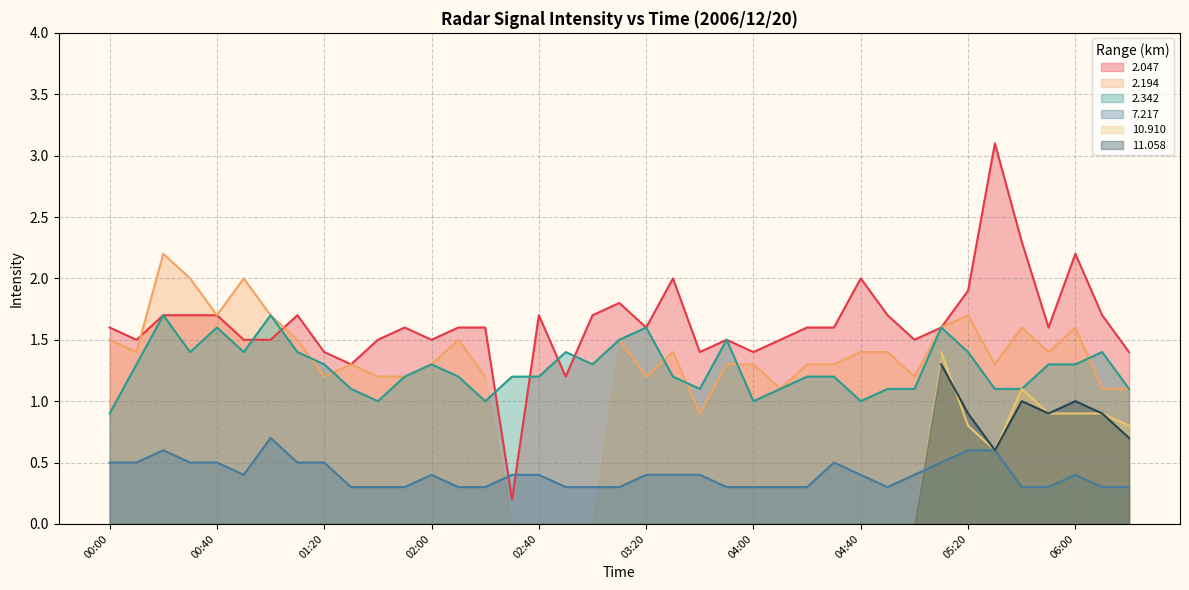

True or false: 7.217 and 2.342 cross at least once.

False